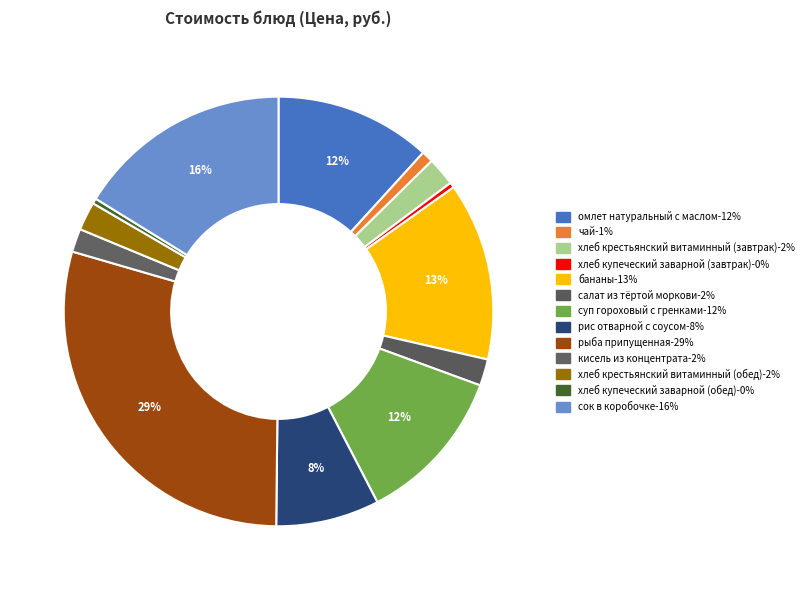

How many segments does this pie chart have?

13